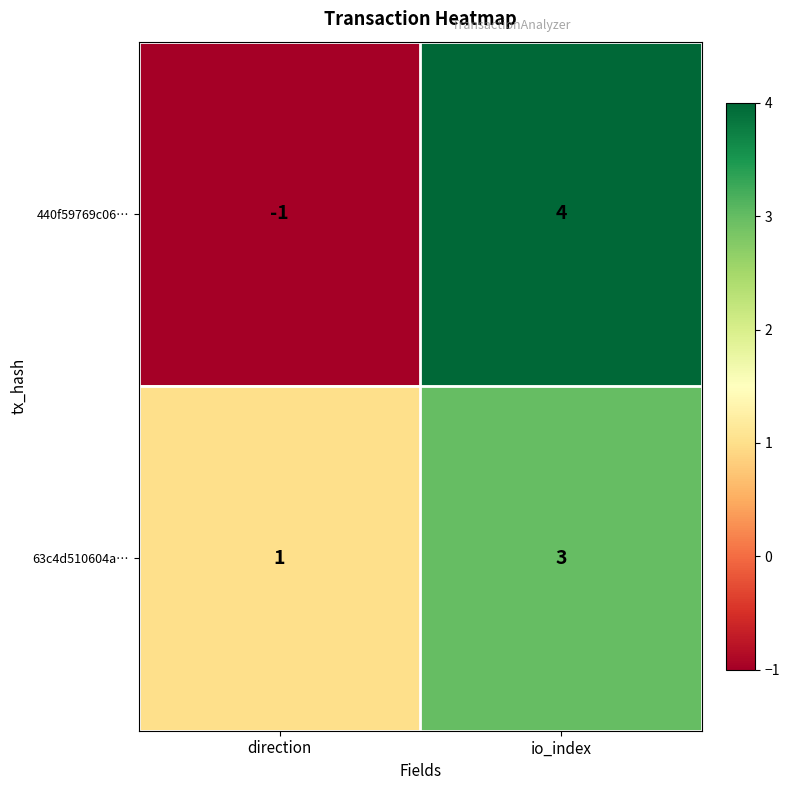

Is it true that 63c4d510604a… equals 0 at direction?

False